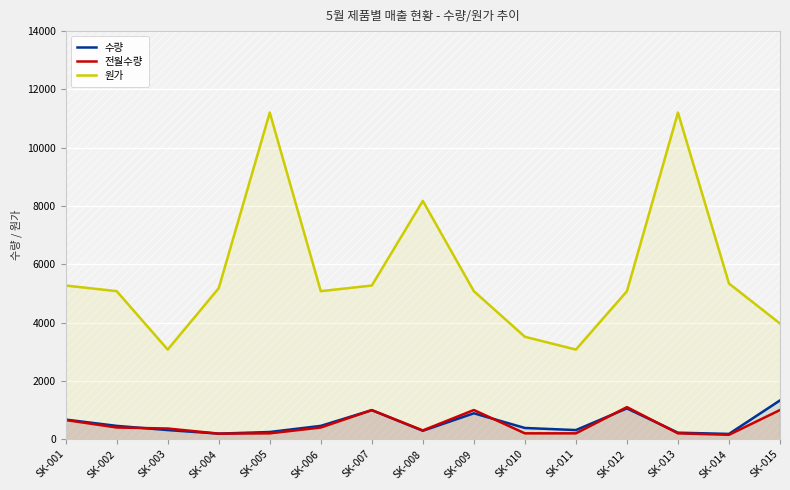

What is the sum of all 원가 values?

85588